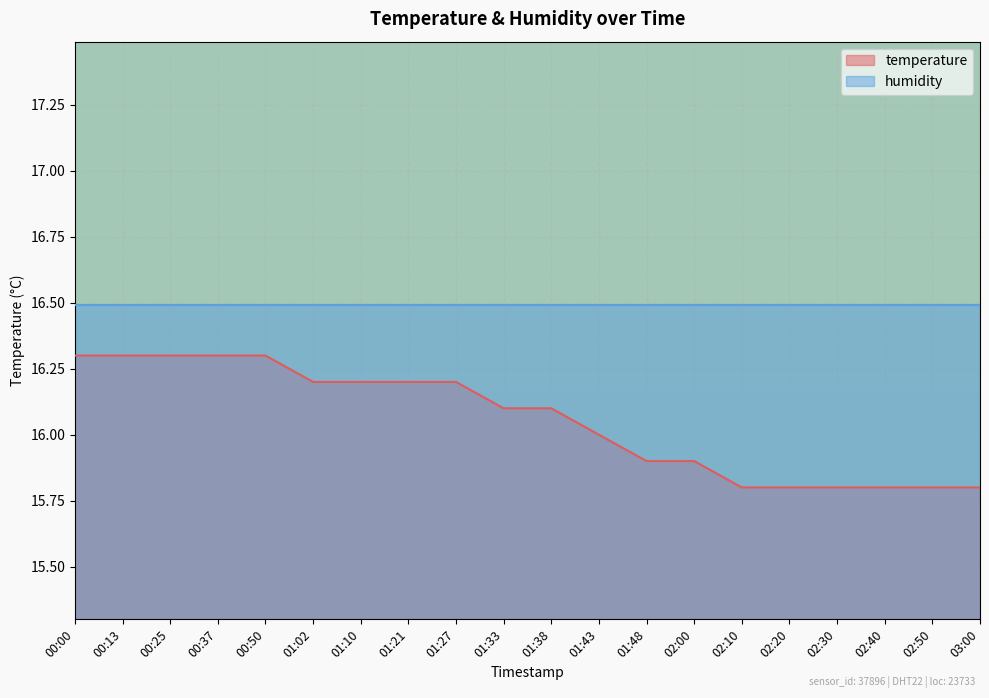

What position from the right is 02:50?

2